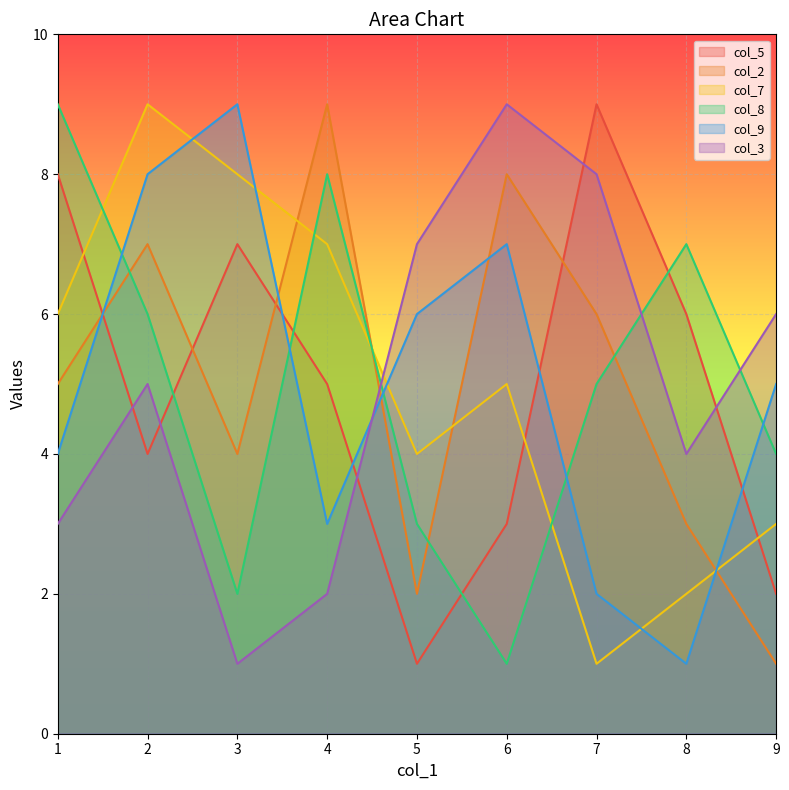

How many interior local peaks does the col_3 series have?

2